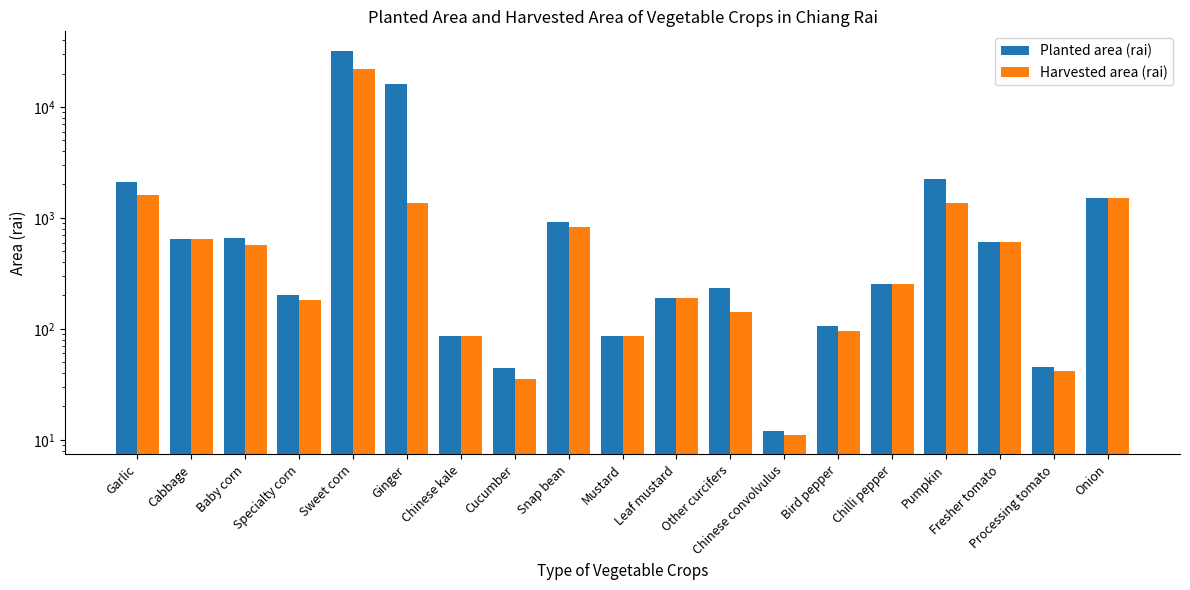

At Pumpkin, list the series in order from largest to smallest.

Planted area (rai), Harvested area (rai)